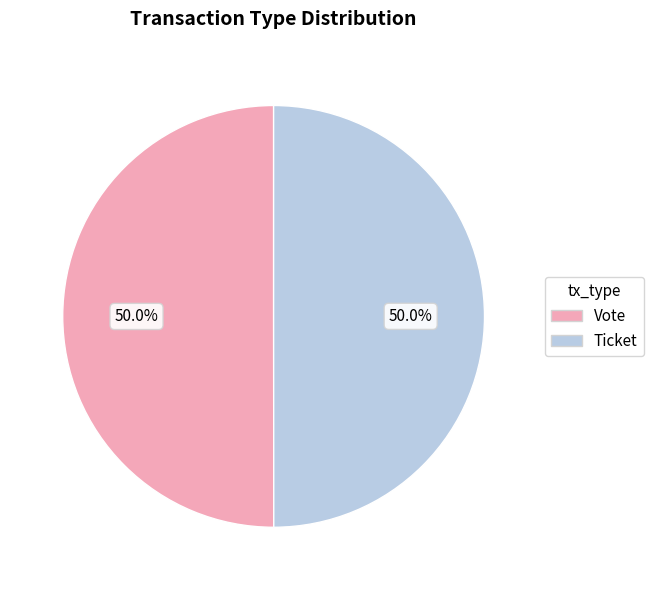

Approximately how many times larger is the value at Vote compared to Ticket?

1.0